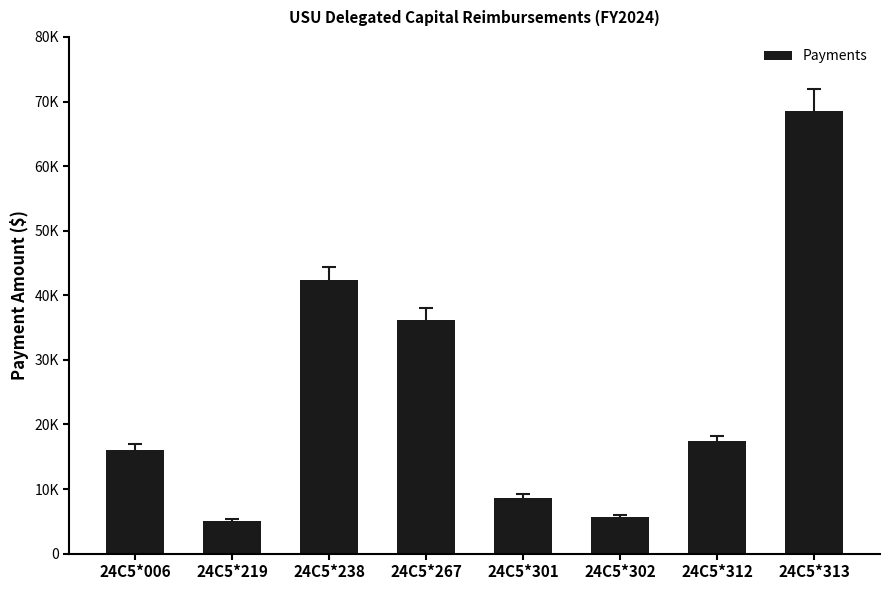

Does the chart contain any negative values?

No